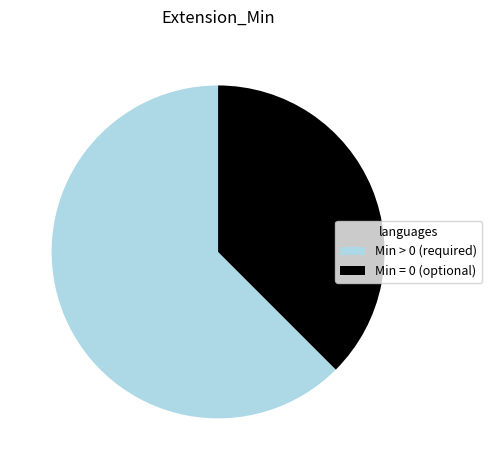

How many segments does this pie chart have?

2